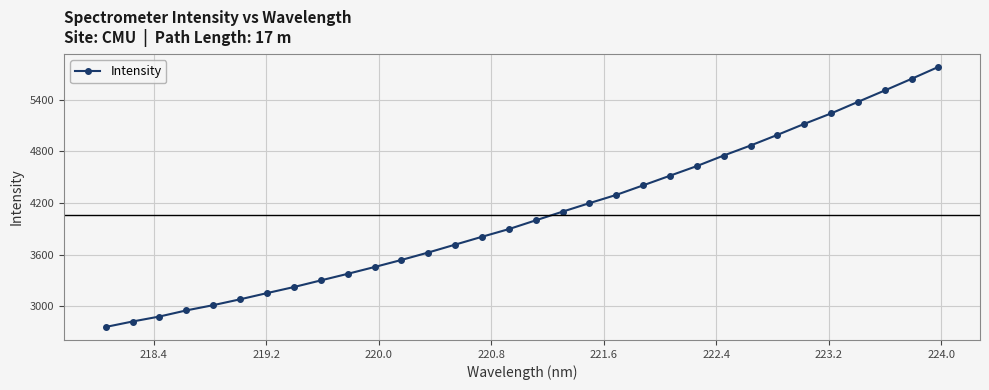

What is the maximum value shown in the chart?

5781.5